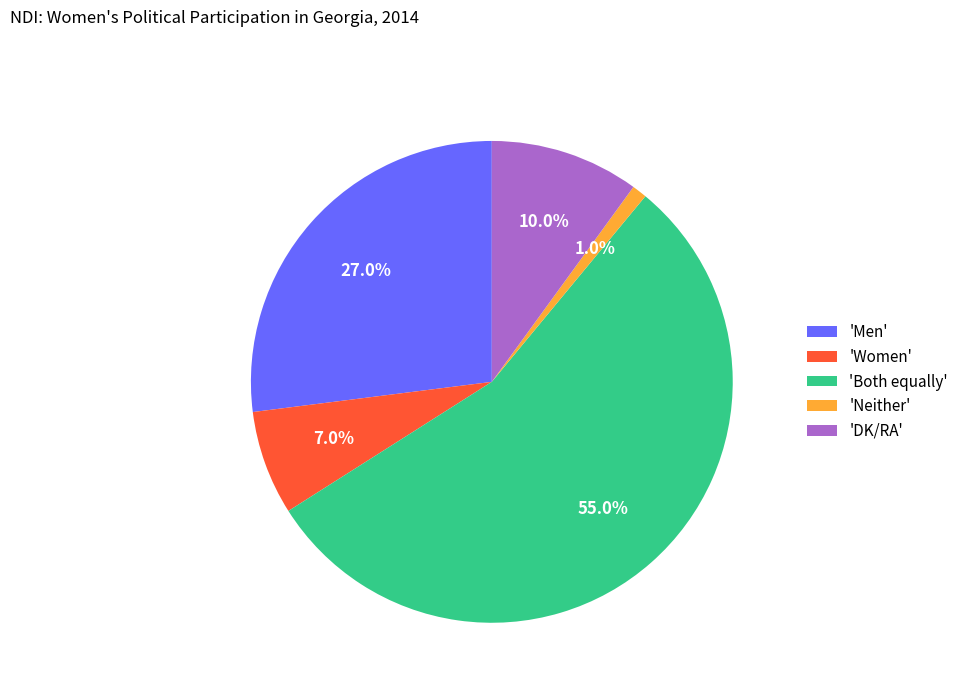

Count the number of slices in the pie.

5